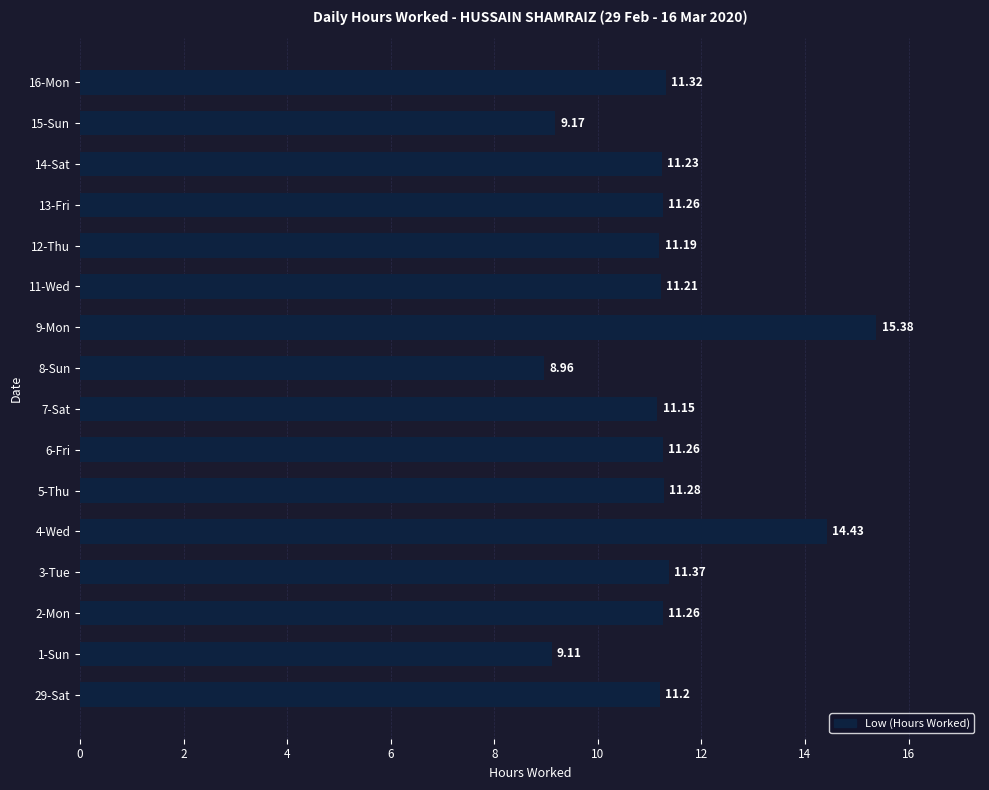

What is the average value?

11.3